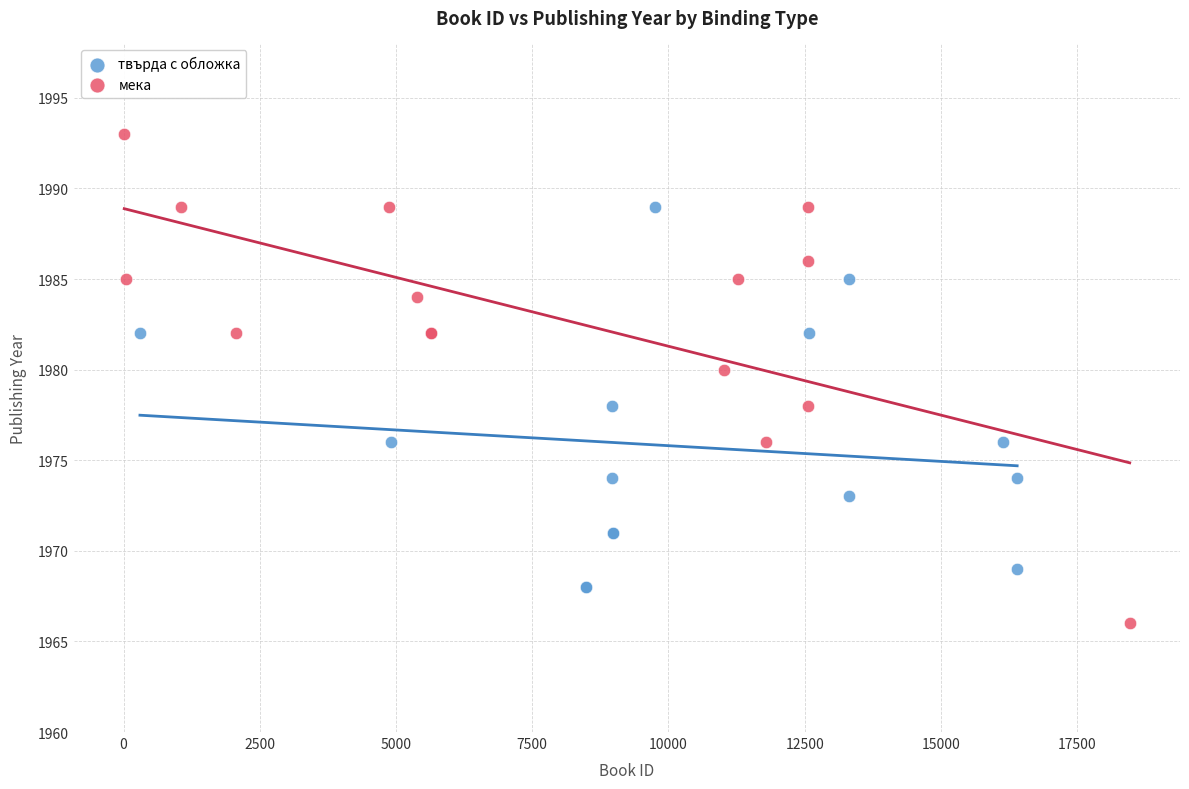

Which series has the widest spread of Y values?

мека